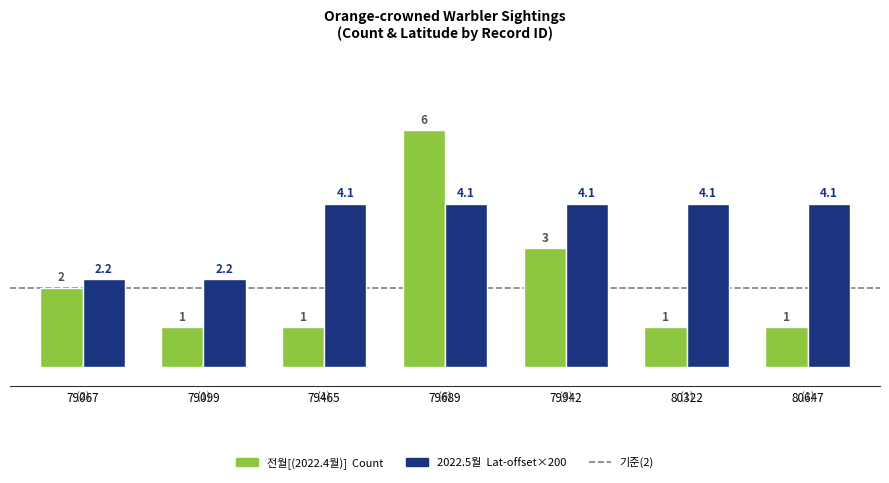

Reading left to right, what are all the values shown in this chart?

전월[(2022.4월)]: 2.0	1.0	1.0	6.0	3.0	1.0	1.0
2022.5월: 2.2	2.2	4.1	4.1	4.1	4.1	4.1